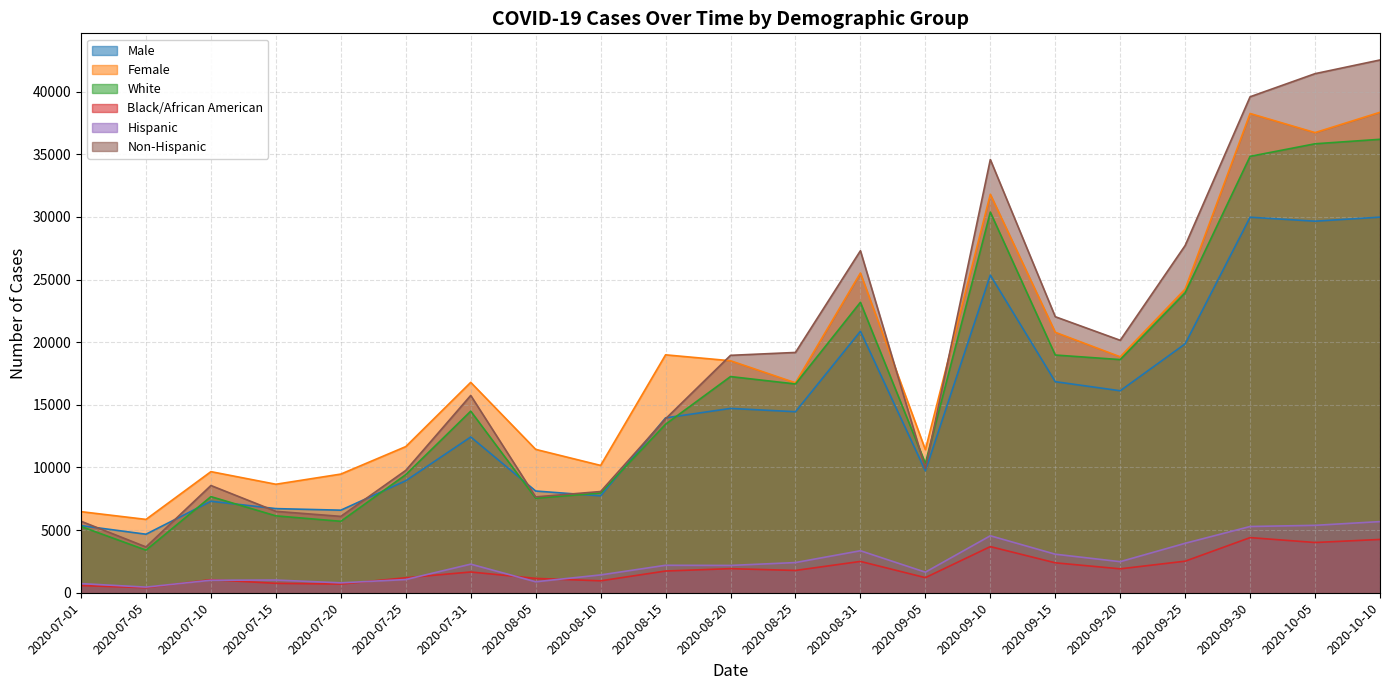

True or false: Non-Hispanic and Male intersect in this chart.

True